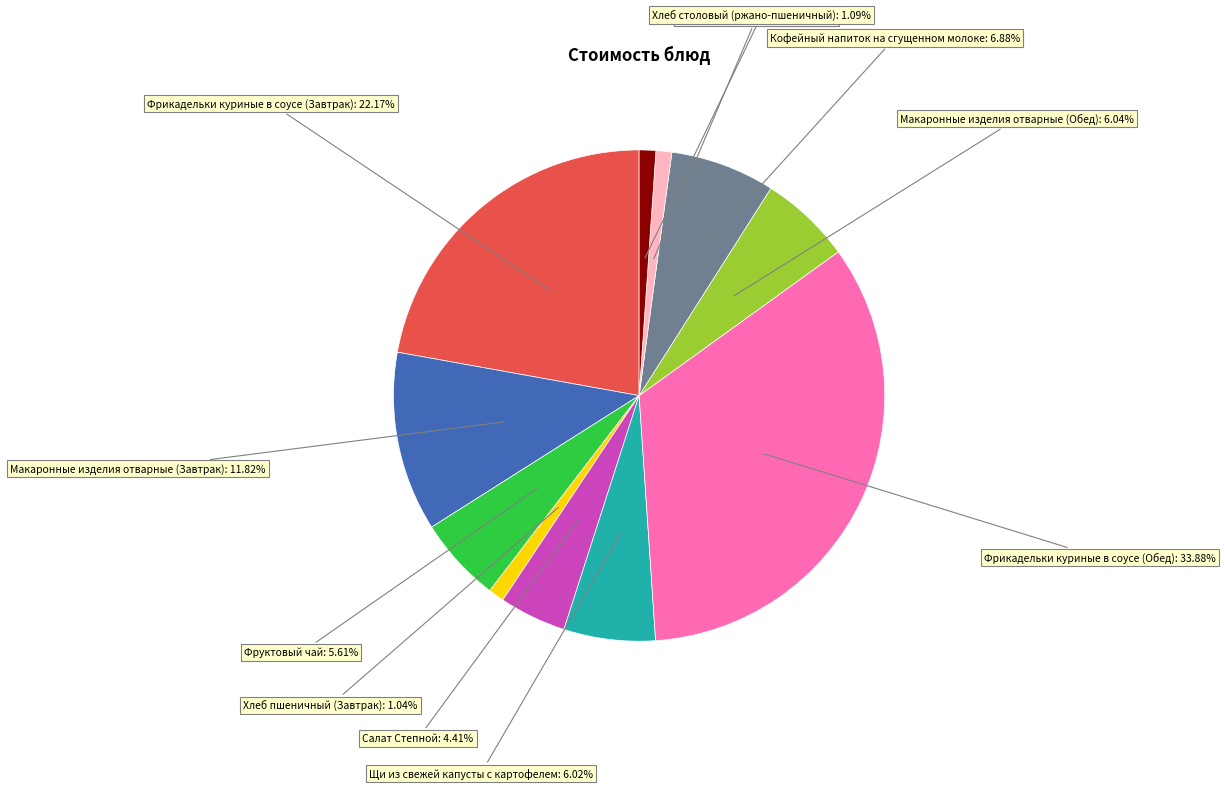

Count the number of slices in the pie.

11